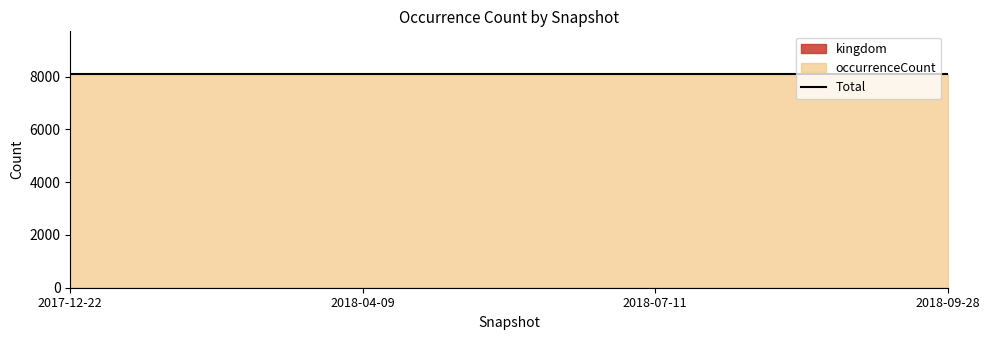

What is the label of the 3rd point from the left?

2018-07-11